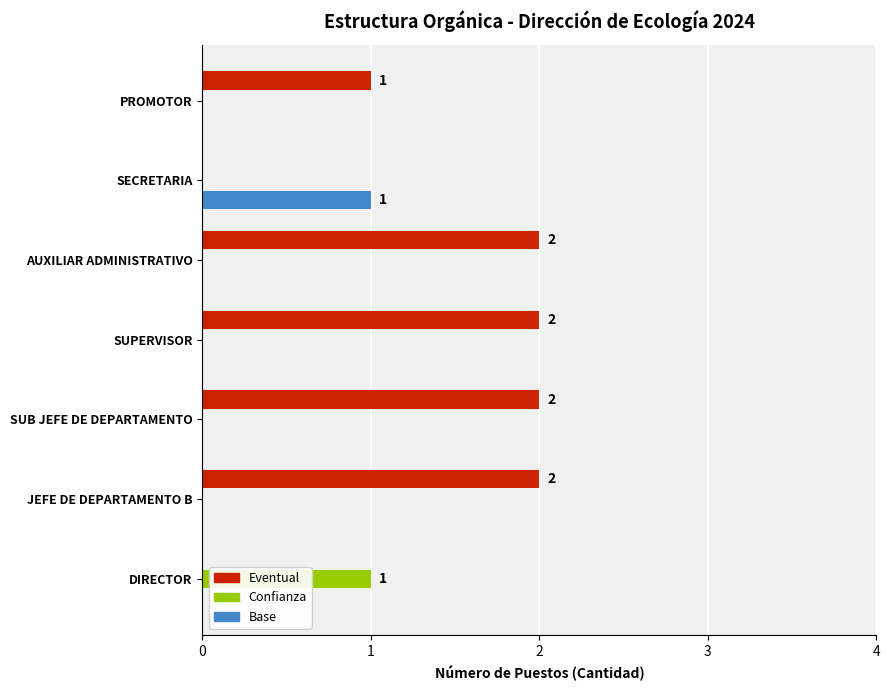

The Eventual series shows 2 at JEFE DE DEPARTAMENTO B. True or false?

True